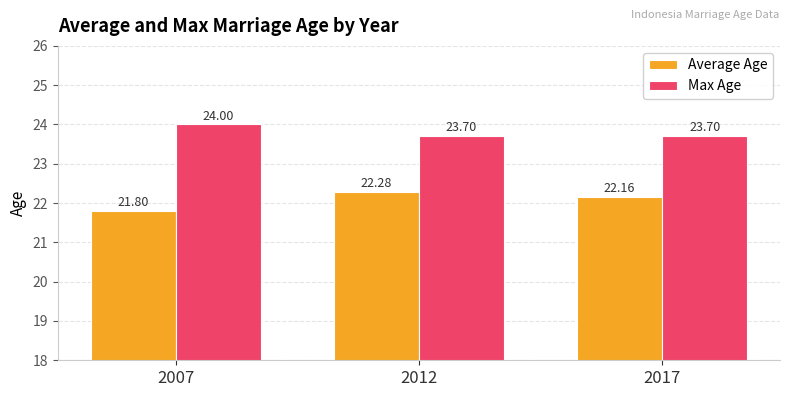

The Max Age series shows 23.7 at 2017. True or false?

True